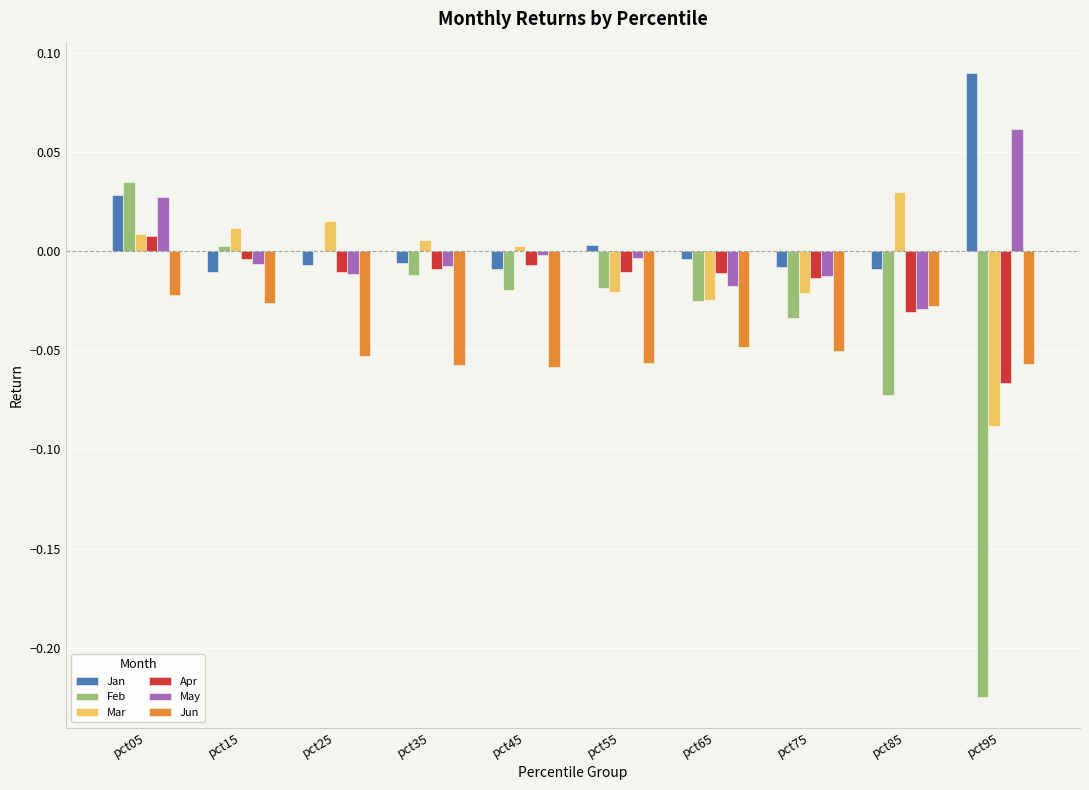

The value of Apr at pct55 is -0.0. True or false?

True